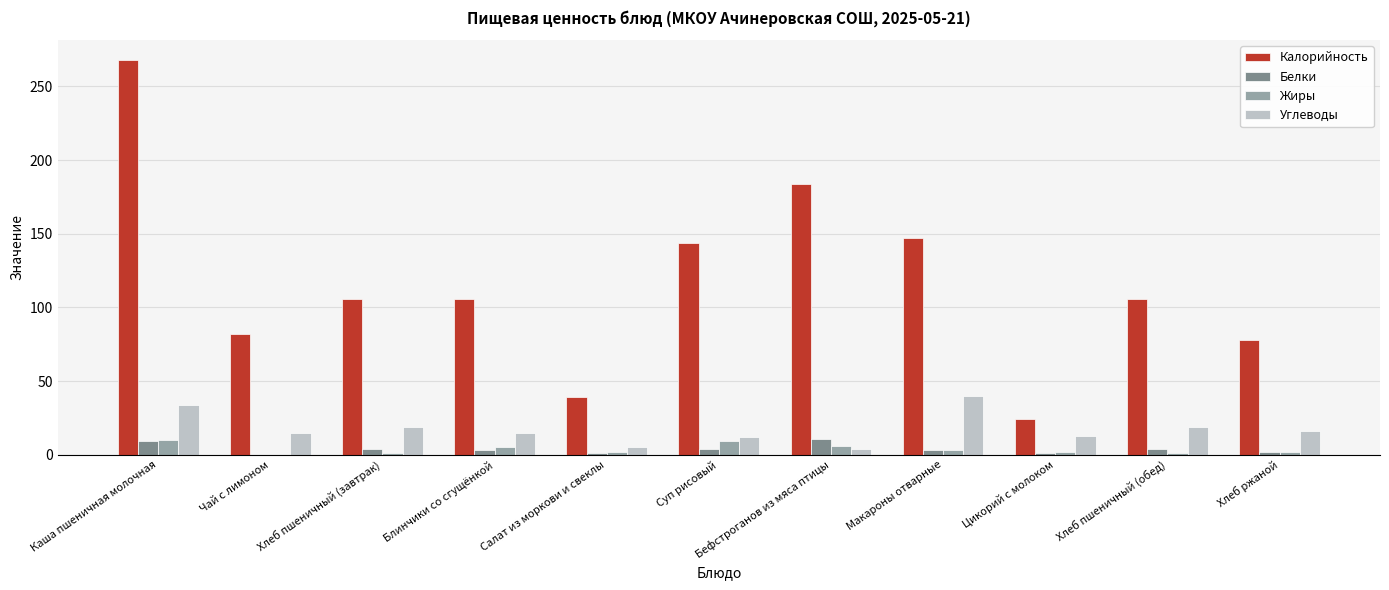

Is the value of Жиры at Хлеб пшеничный (обед) greater than the value of Белки at Каша пшеничная молочная?

No